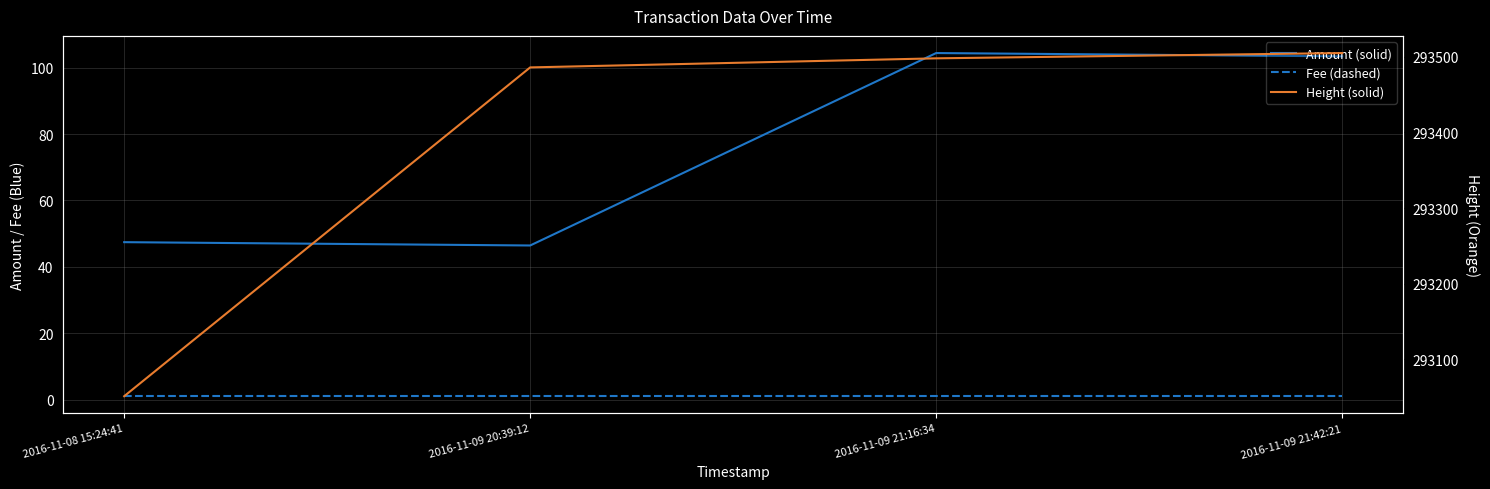

Which series has the largest total across all categories?

Height (solid)